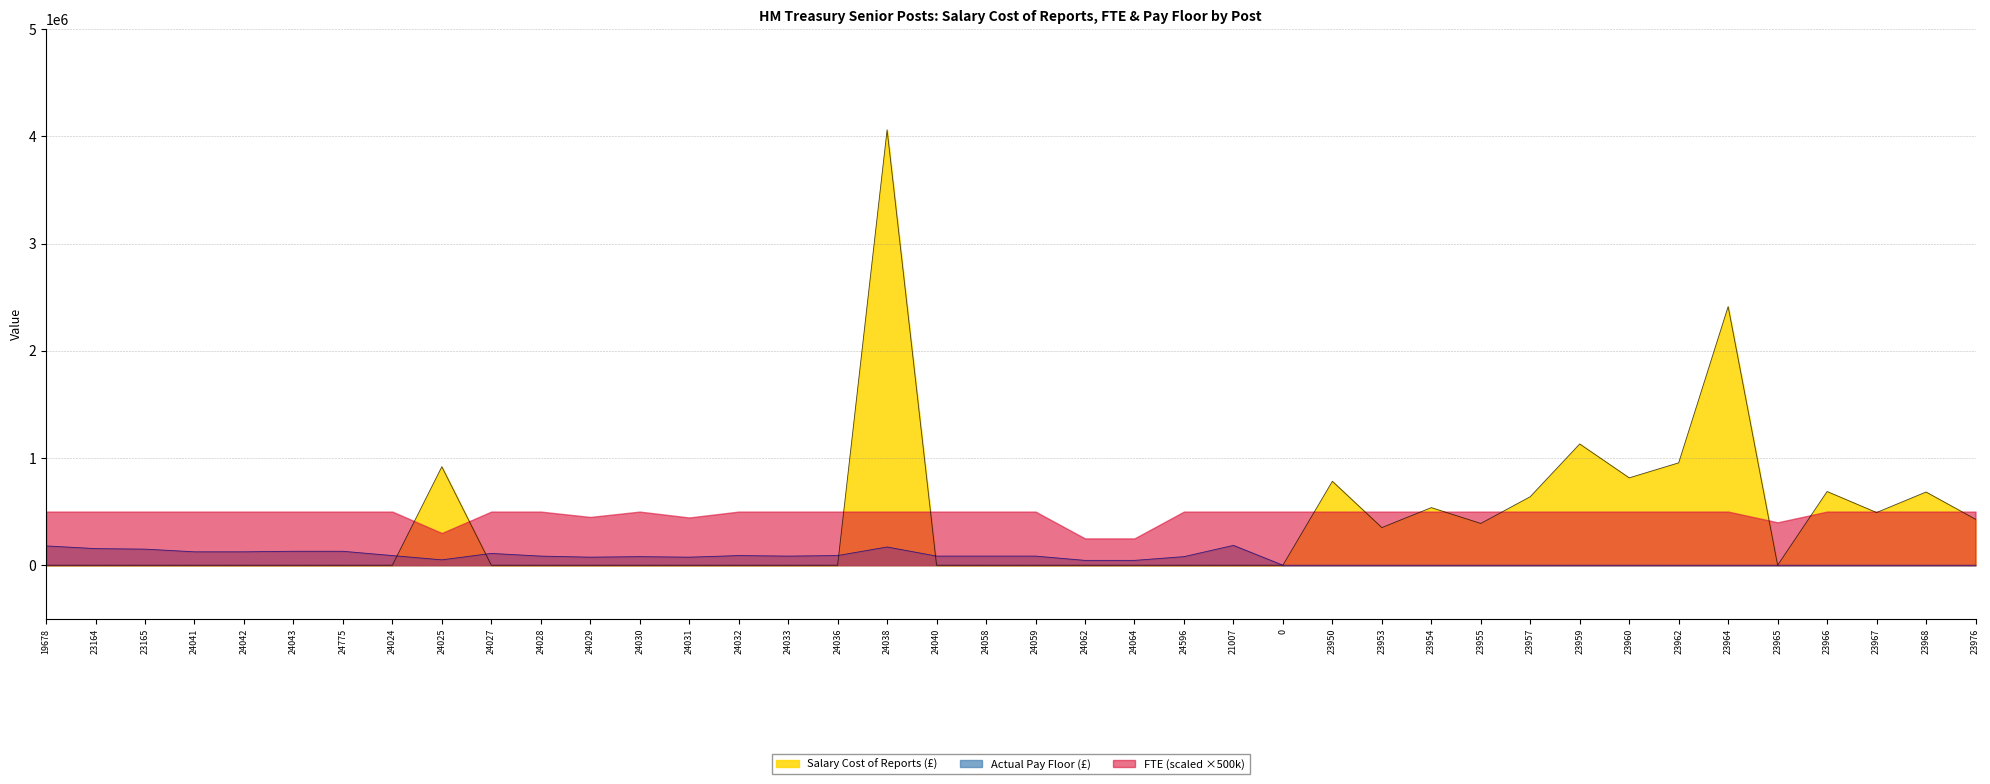

At which label is Salary Cost of Reports closest to 2030254?

23964